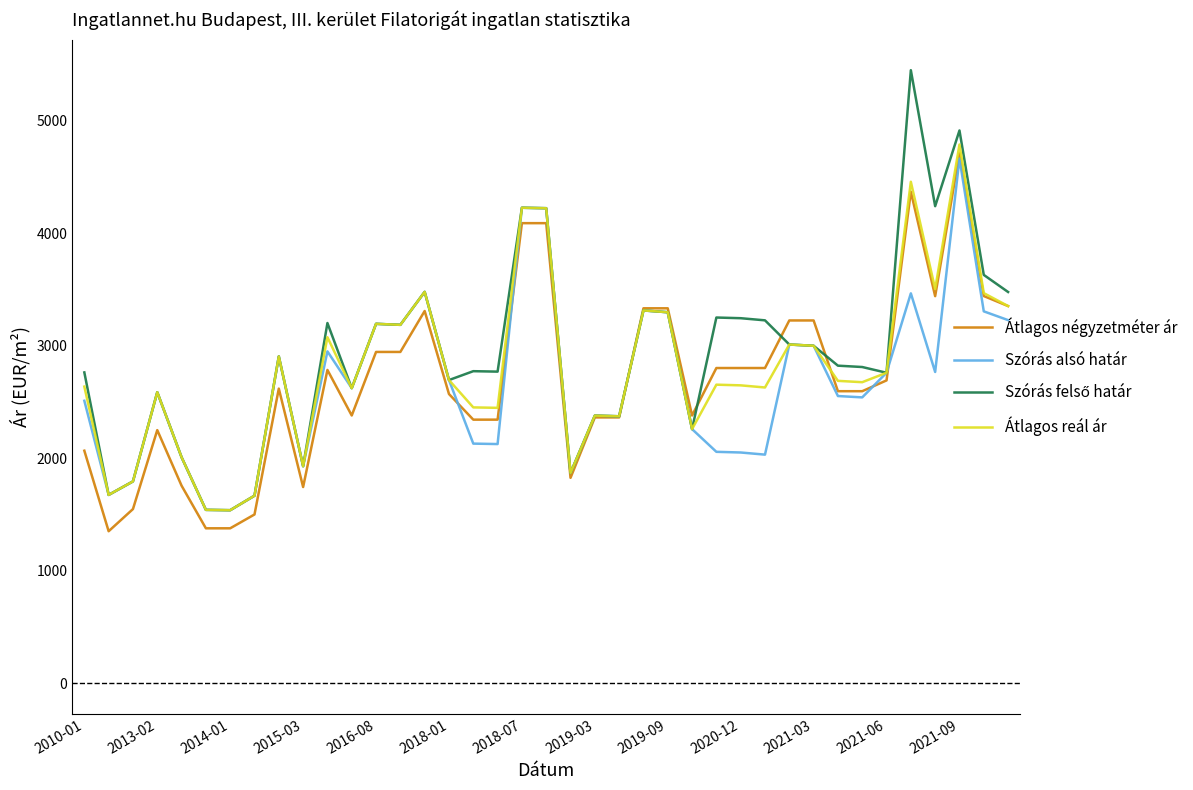

What is the maximum value for Szórás alsó határ?

4664